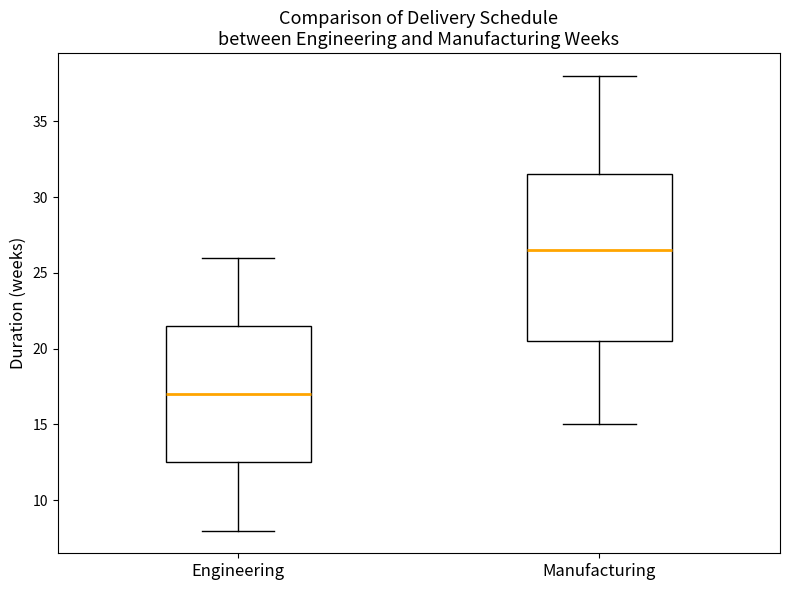

Where is the lower edge of the box for Engineering on the y-axis? The values are not printed on the chart, so give them approximately, as read against the axis.

12.5